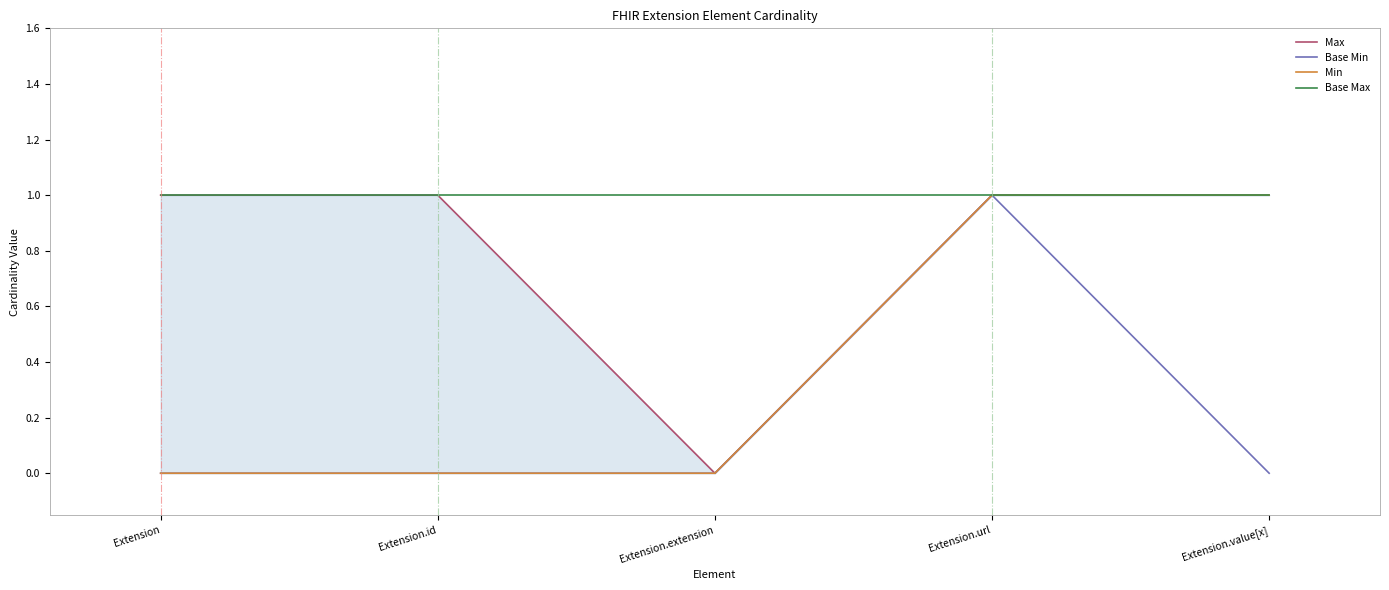

Read the Max value at Extension.id.

1